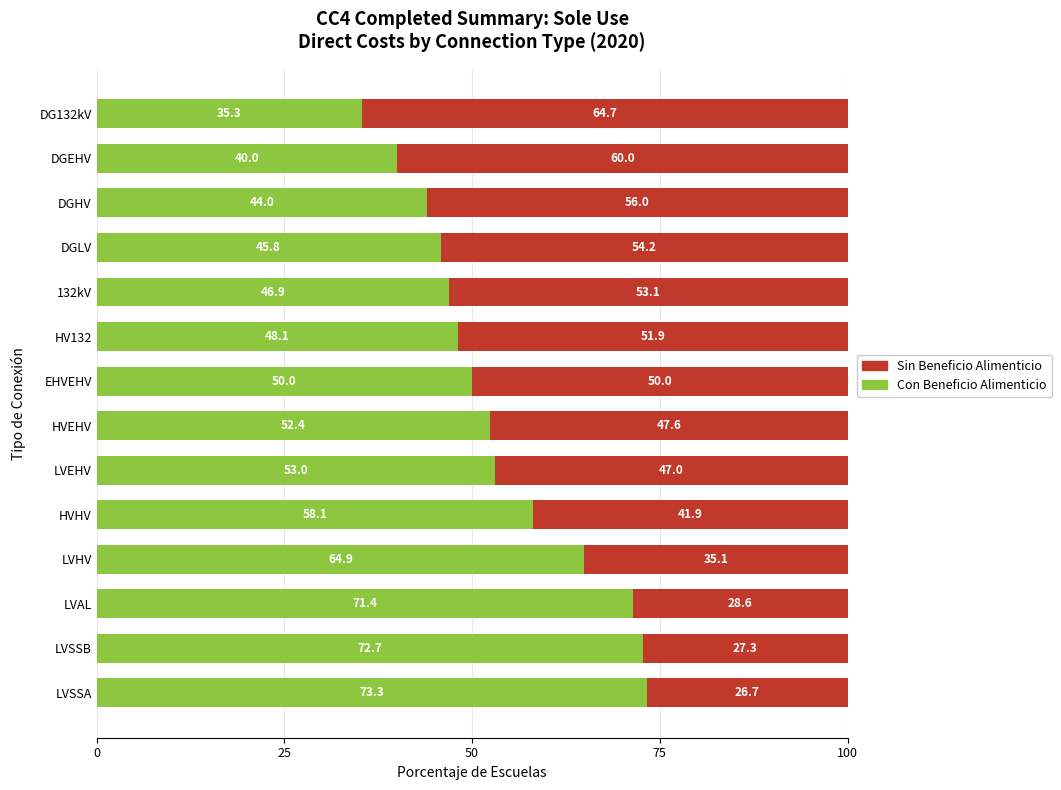

What is the difference between the Con Beneficio Alimenticio values at EHVEHV and LVAL?

21.4